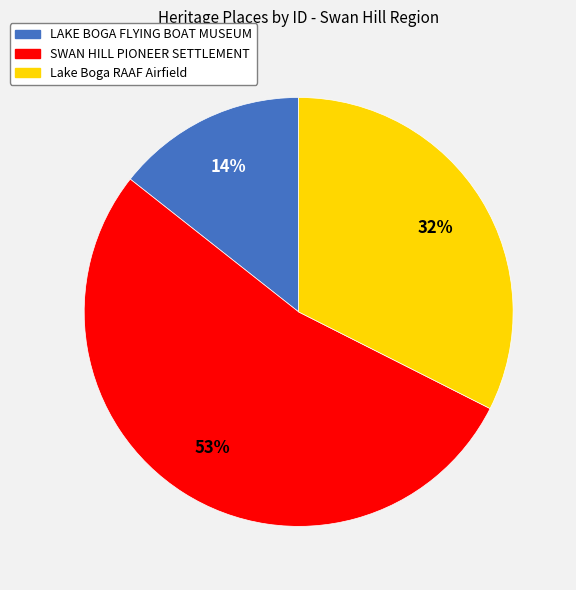

Combined, do Lake Boga RAAF Airfield and LAKE BOGA FLYING BOAT MUSEUM account for over 50%?

No